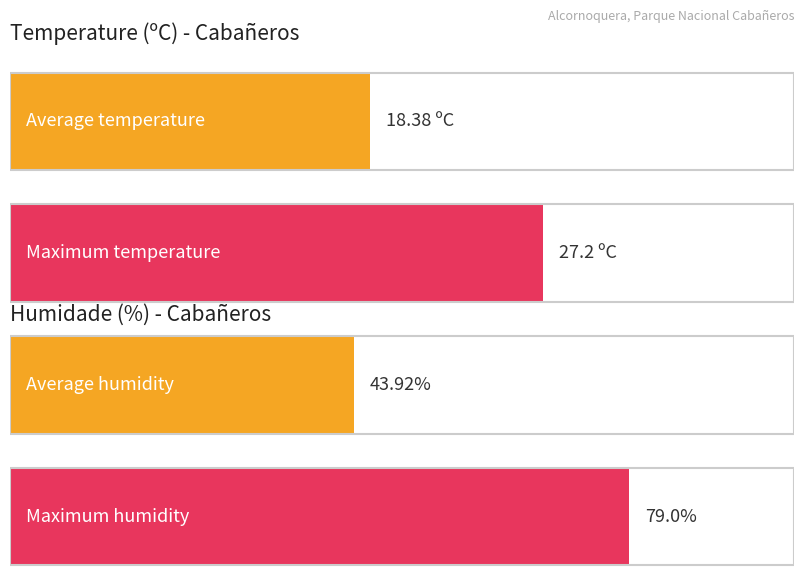

How many series are shown in this chart?

2